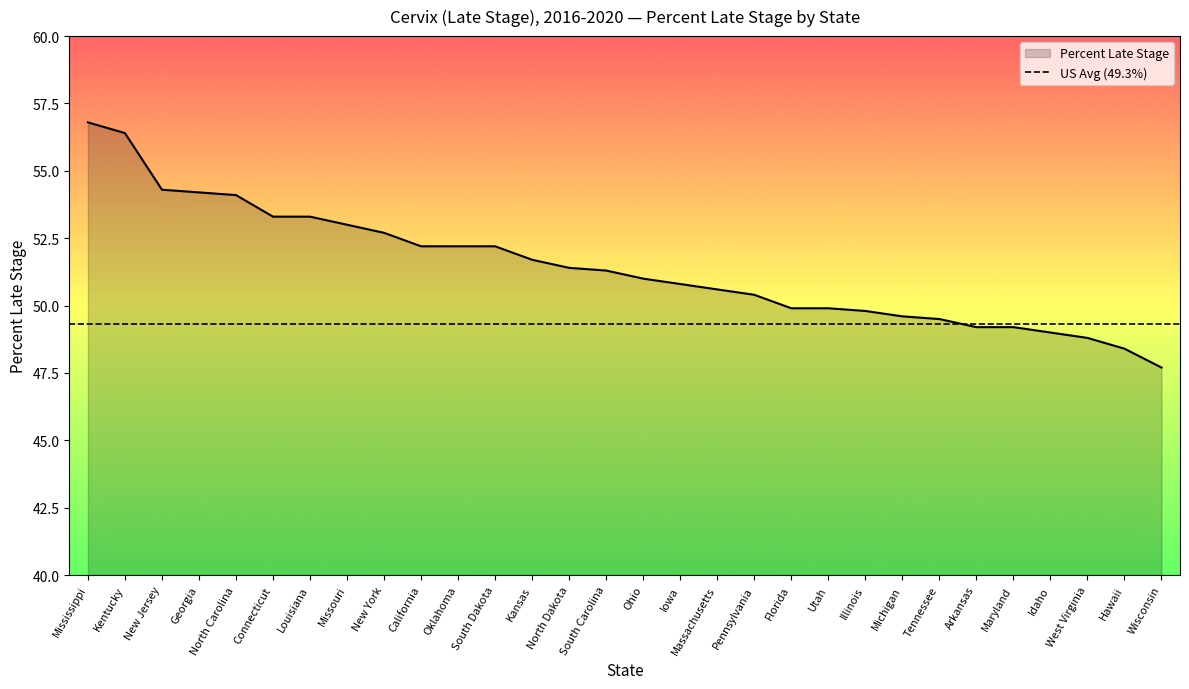

Reading left to right, transcribe all the data shown in this chart.

Mississippi=56.8	Kentucky=56.4	New Jersey=54.3	Georgia=54.2	North Carolina=54.1	Connecticut=53.3	Louisiana=53.3	Missouri=53.0	New York=52.7	California=52.2	Oklahoma=52.2	South Dakota=52.2	Kansas=51.7	North Dakota=51.4	South Carolina=51.3	Ohio=51.0	Iowa=50.8	Massachusetts=50.6	Pennsylvania=50.4	Florida=49.9	Utah=49.9	Illinois=49.8	Michigan=49.6	Tennessee=49.5	Arkansas=49.2	Maryland=49.2	Idaho=49.0	West Virginia=48.8	Hawaii=48.4	Wisconsin=47.7